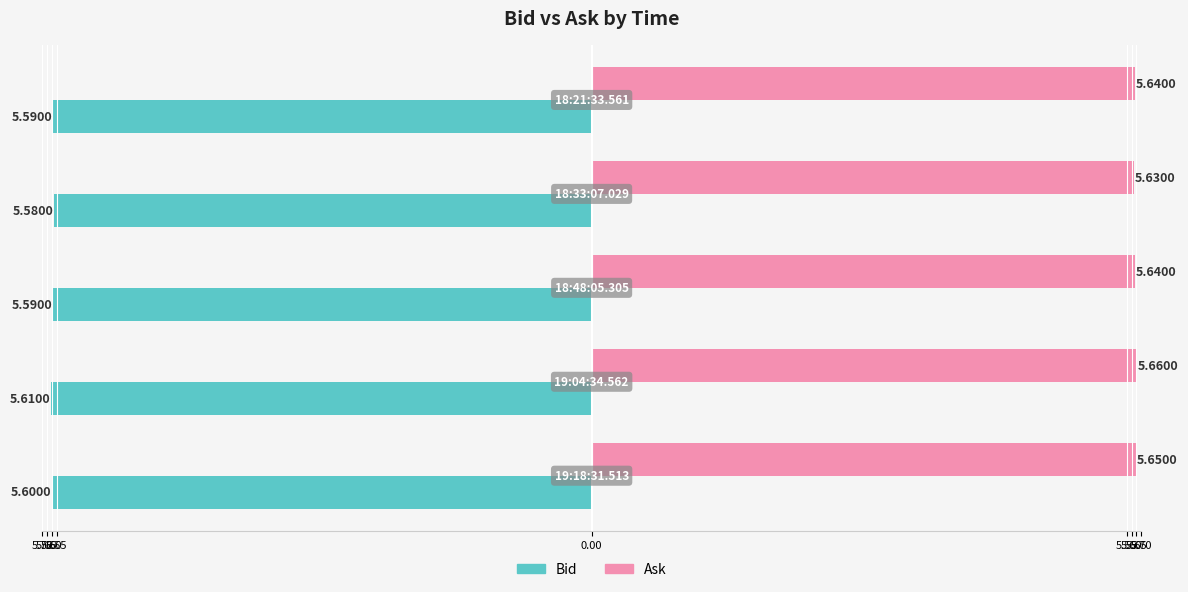

What are all the series names shown in the legend?

Bid, Ask